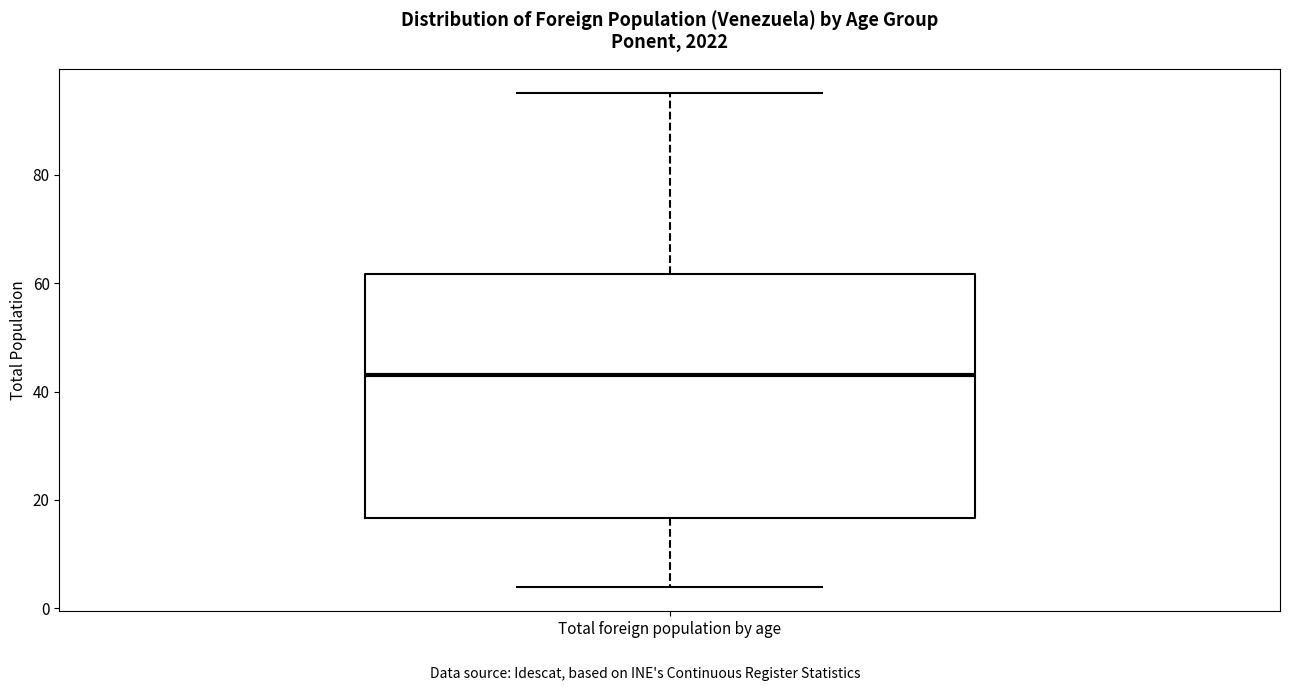

Transcribe this box plot: give where the median line is, the range the box spans, and where the two whiskers end, as read against the y-axis. The values are not printed on the chart, so give them approximately, as read against the axis.

median 44, box 16 to 62, whiskers 4 to 96